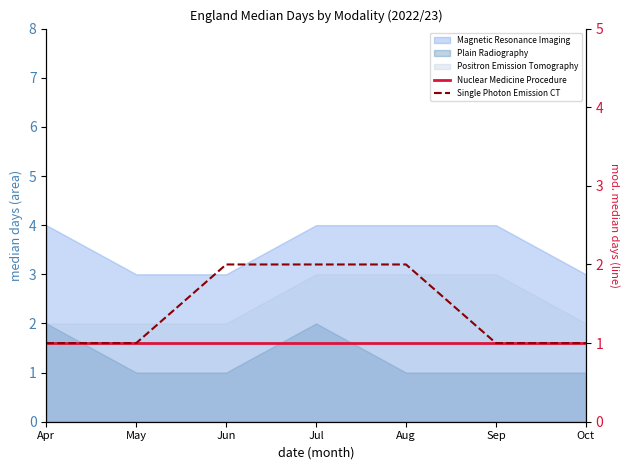

Does the chart display data point markers on the line(s)?

No